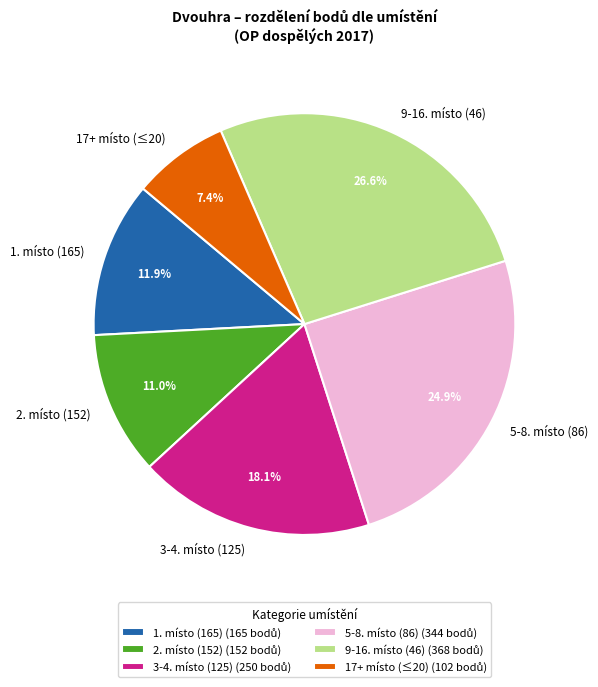

Does 5-8. místo (86) represent more than half of the total?

No